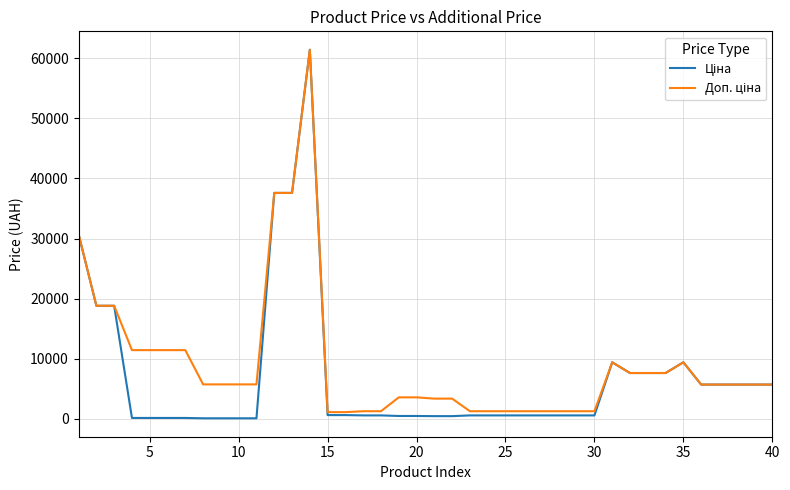

What is the value of the Доп. ціна point at the 22nd from the left?

3332.5